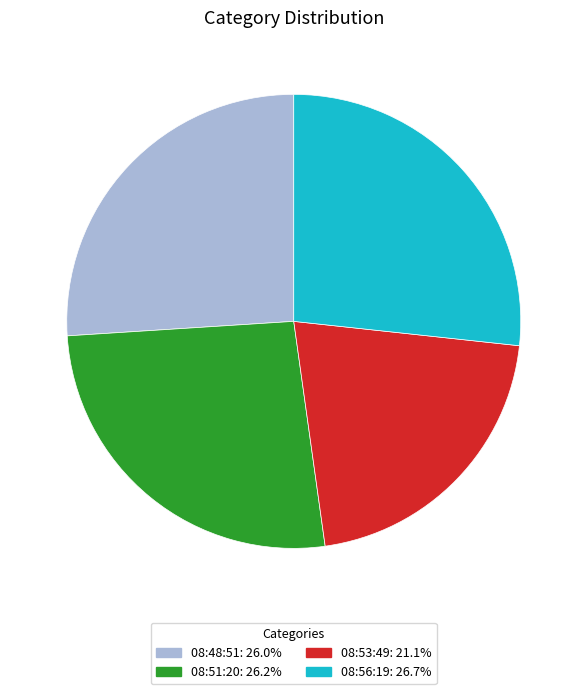

Is there any slice that represents more than half of the pie?

No